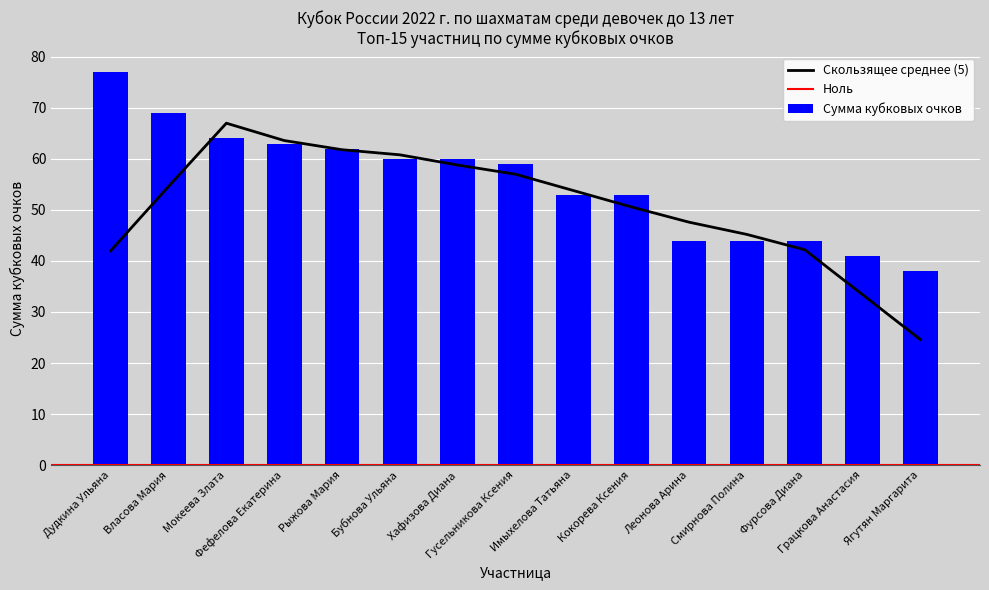

What is the greatest value displayed?

77